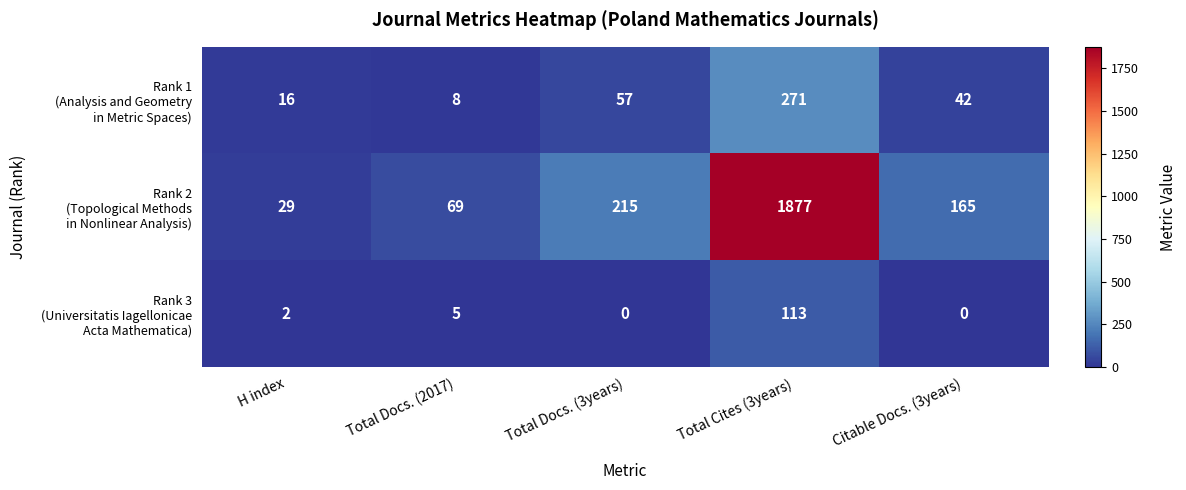

What is the greatest value displayed?

1877